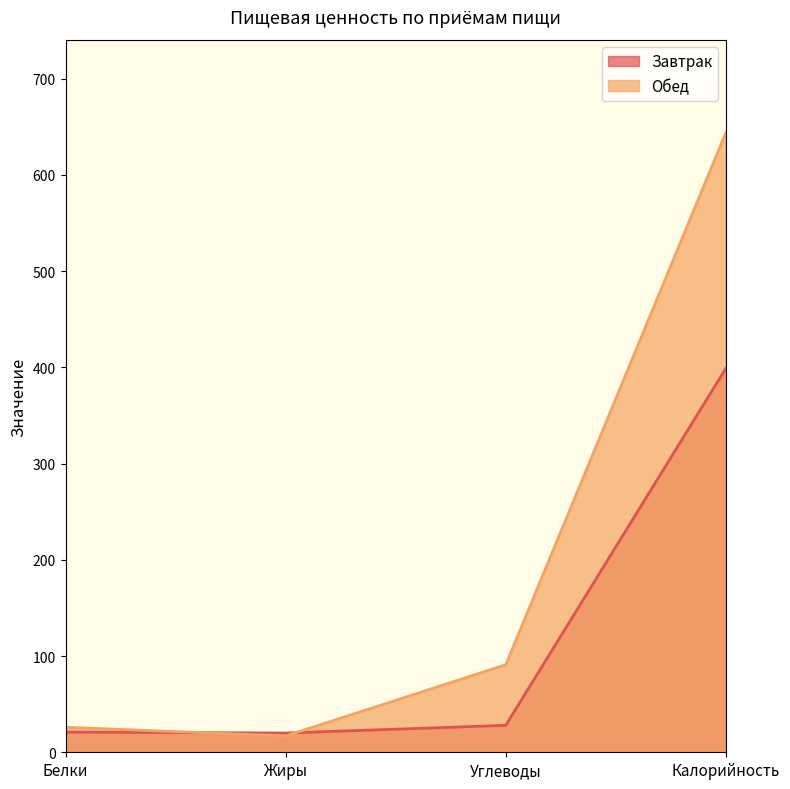

What is the average value of the Обед series?

194